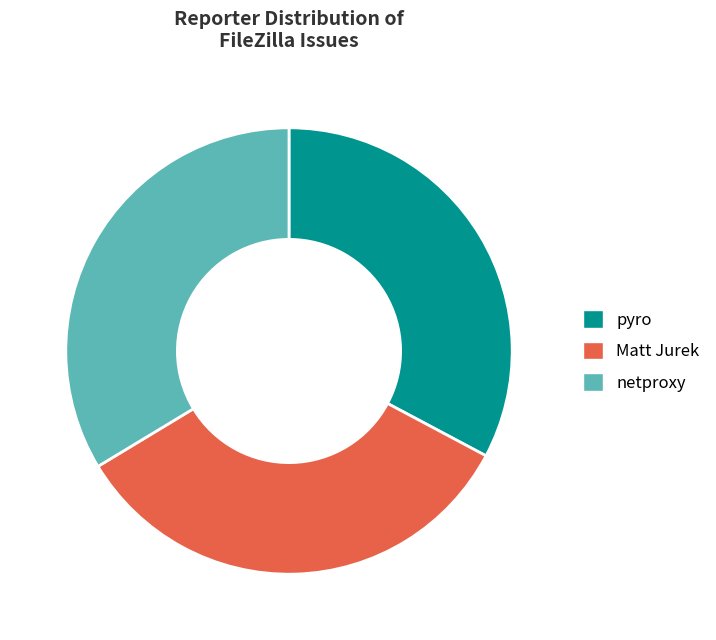

Does any single category account for the majority?

No